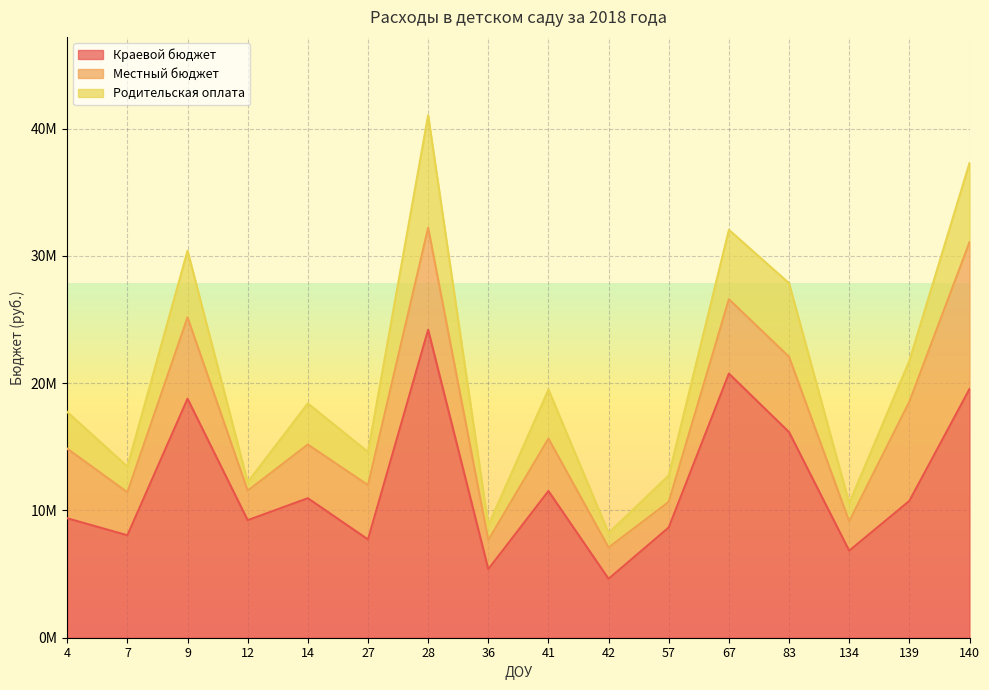

What is the sum of the Местный бюджет values at 9 and 12?

8720000.0